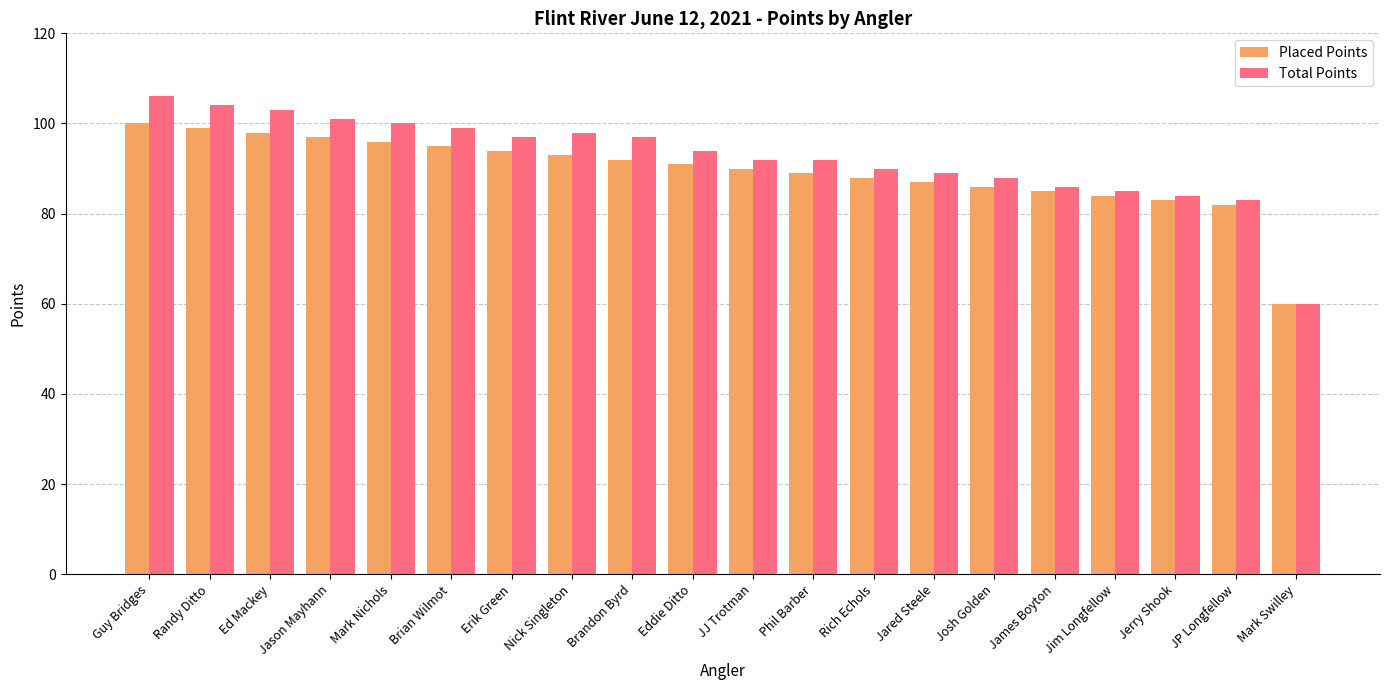

Rank the series by their average value, from highest to lowest.

Total Points, Placed Points